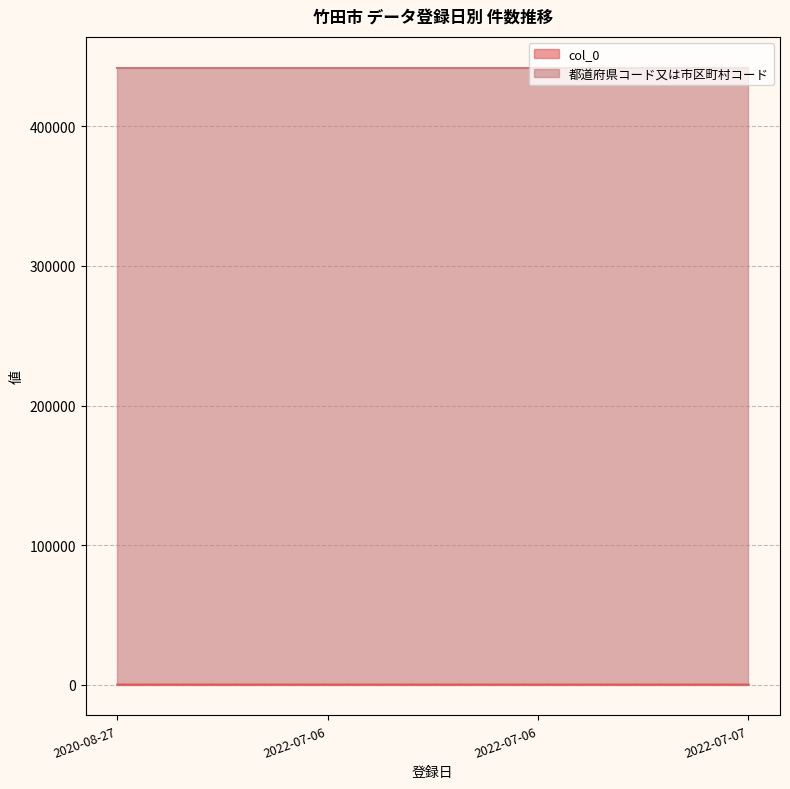

Which series changed the most between 2020-08-27 and 2022-07-06?

col_0